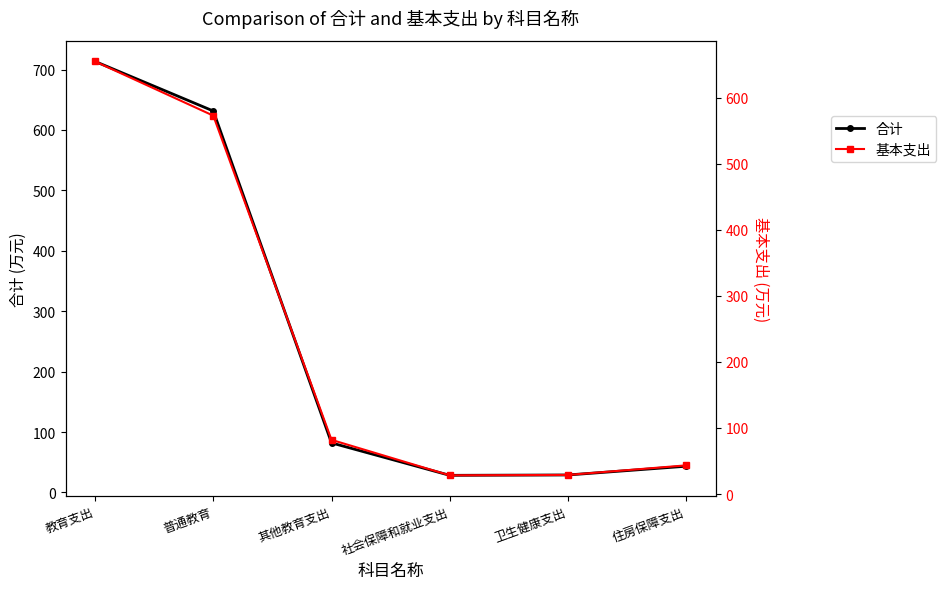

What is the highest value of the 合计 series?

713.4